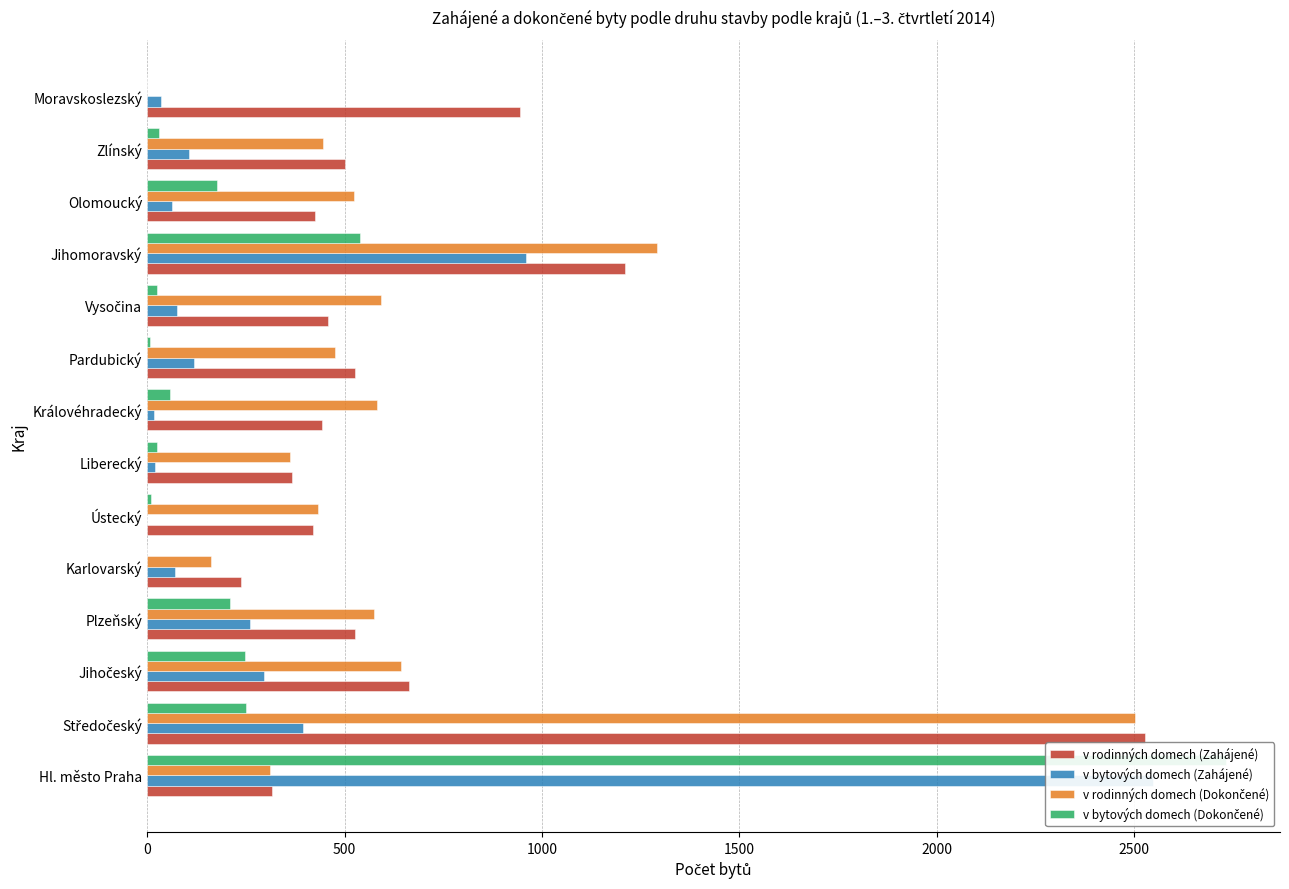

What is the total value across all series at Jihočeský?

1848